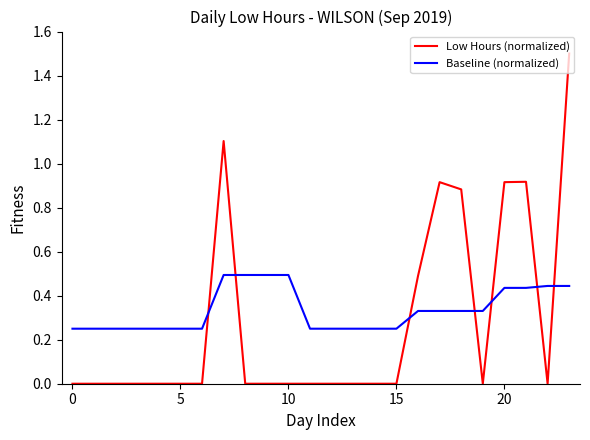

Which series has the widest spread of values?

Low Hours (normalized)